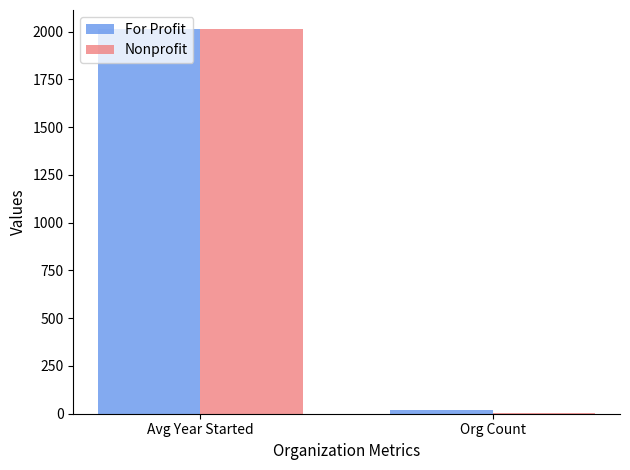

The value of Nonprofit at Org Count is 6.0. True or false?

True